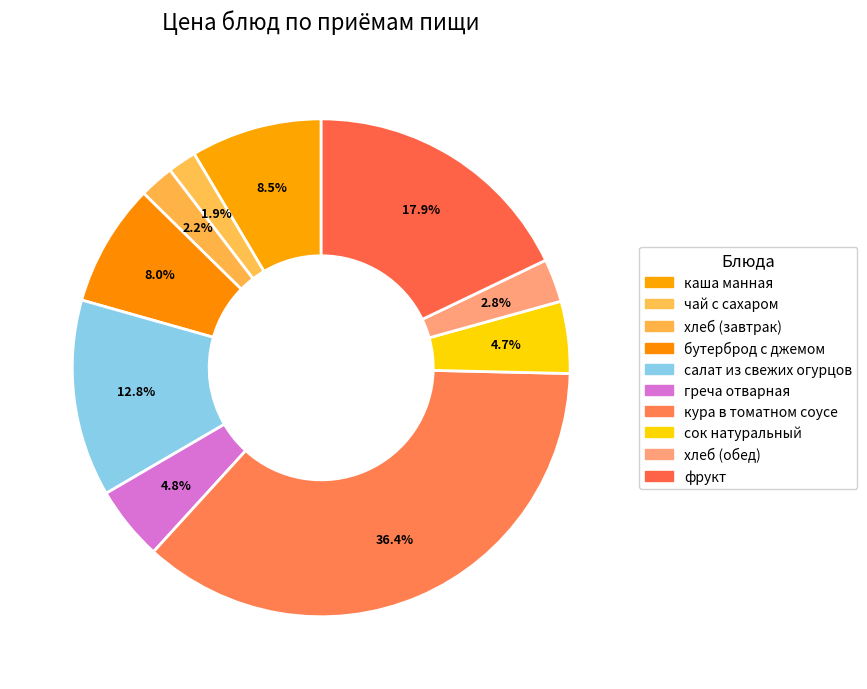

To the nearest percent, what portion does бутерброд с джемом represent?

8%